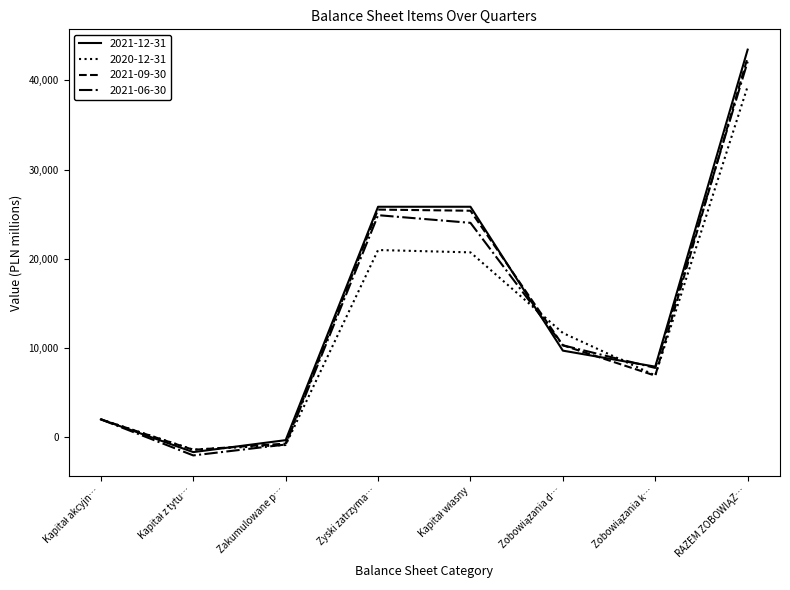

What is the greatest value displayed?

43458